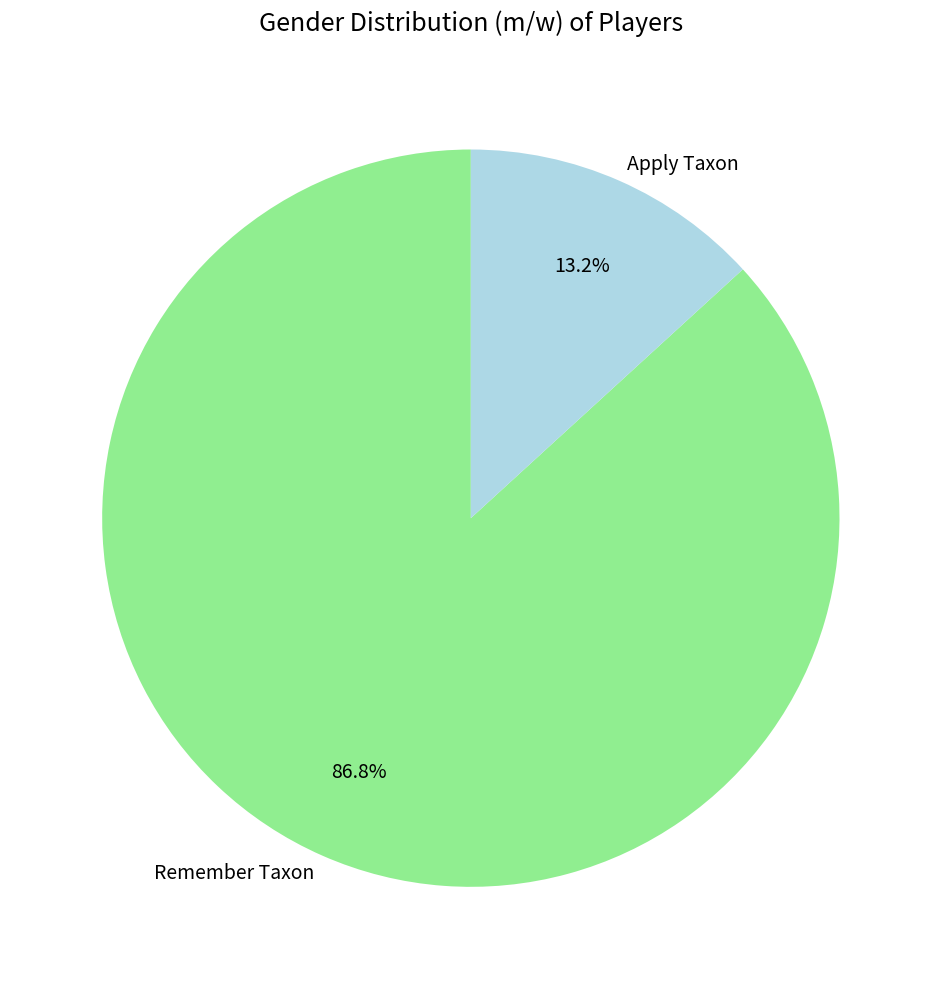

How much of the chart is everything except Remember Taxon?

13.2%